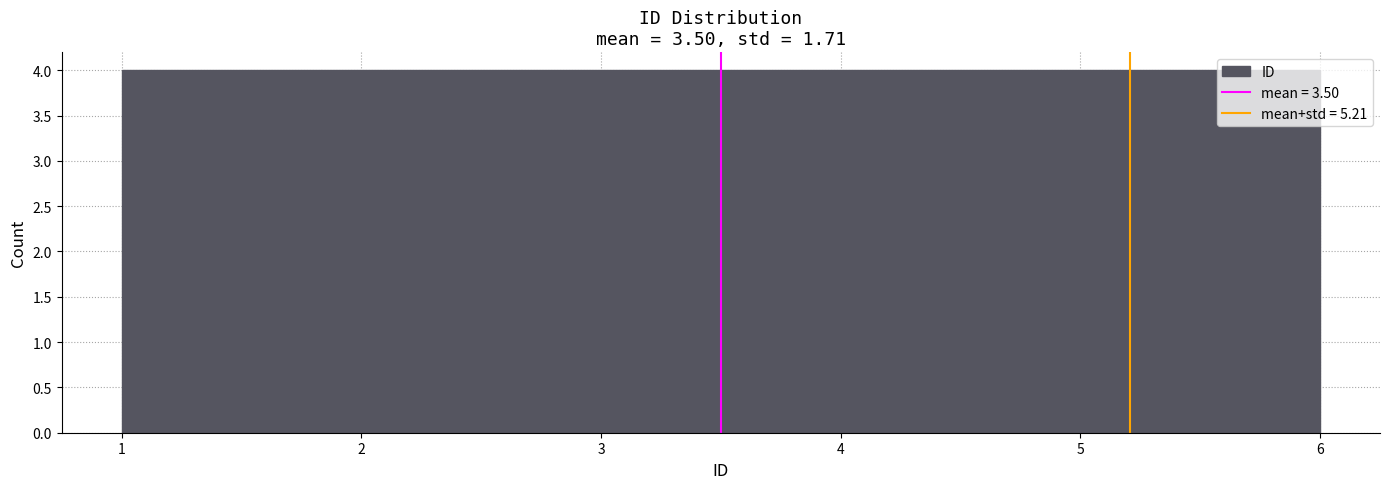

What is the height of the bar covering 5.2 to 6.0 on the x-axis? Neither the bar edges nor the heights are printed on the chart, so give them approximately, as read against the axes.

4